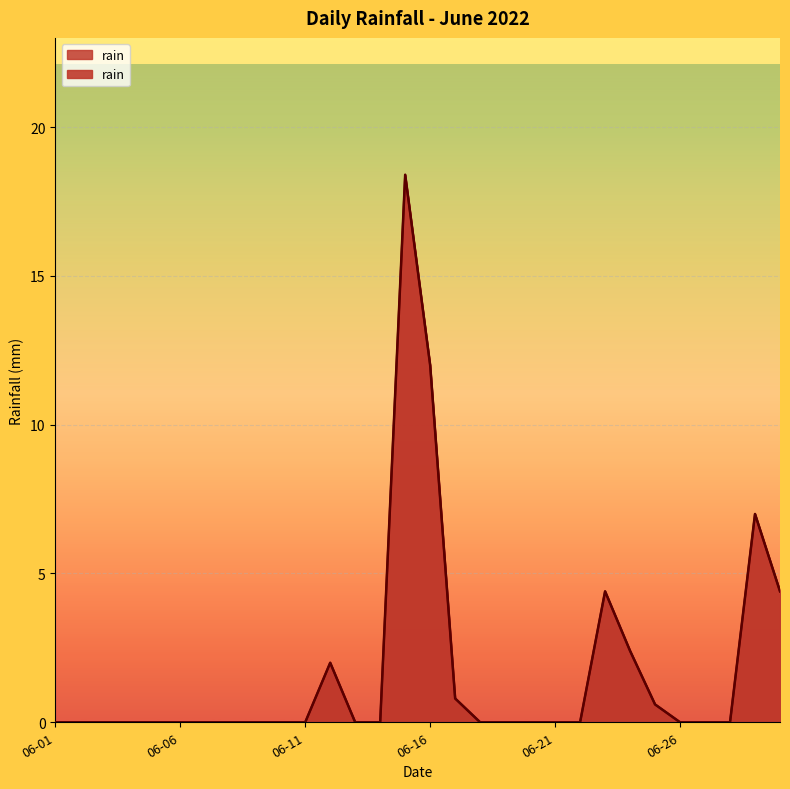

Is it true that the value at 2022-06-12 is 2.0?

True